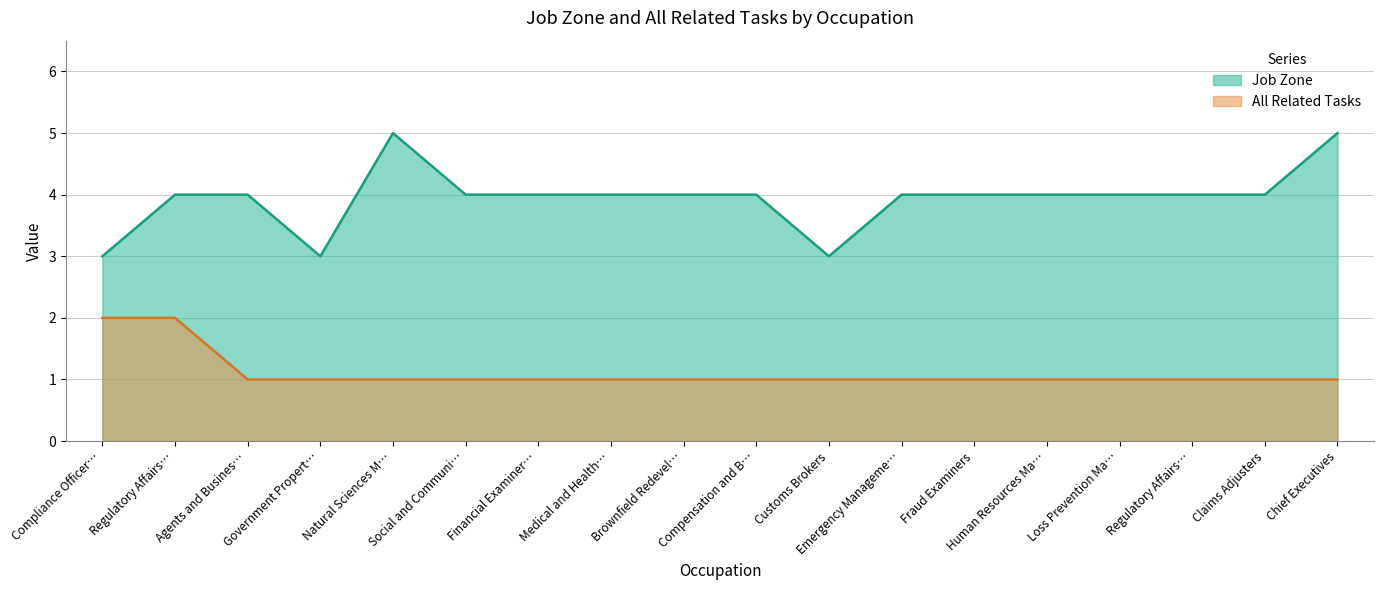

Reading left to right, list all the values displayed in this chart.

Job Zone: 3	4	4	3	5	4	4	4	4	4	3	4	4	4	4	4	4	5
All Related Tasks: 2	2	1	1	1	1	1	1	1	1	1	1	1	1	1	1	1	1